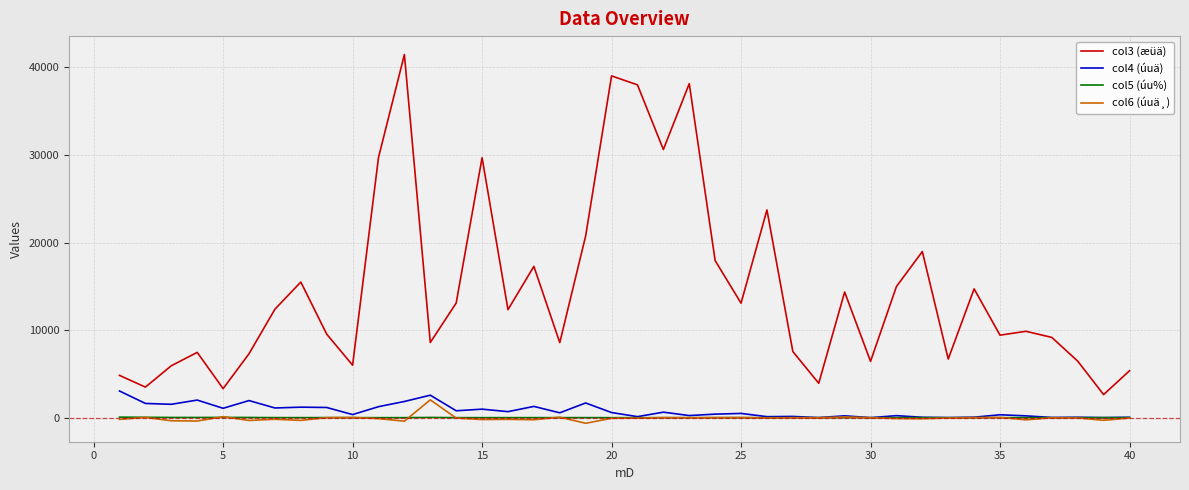

Which series has the largest total across all categories?

col3 (æüä)